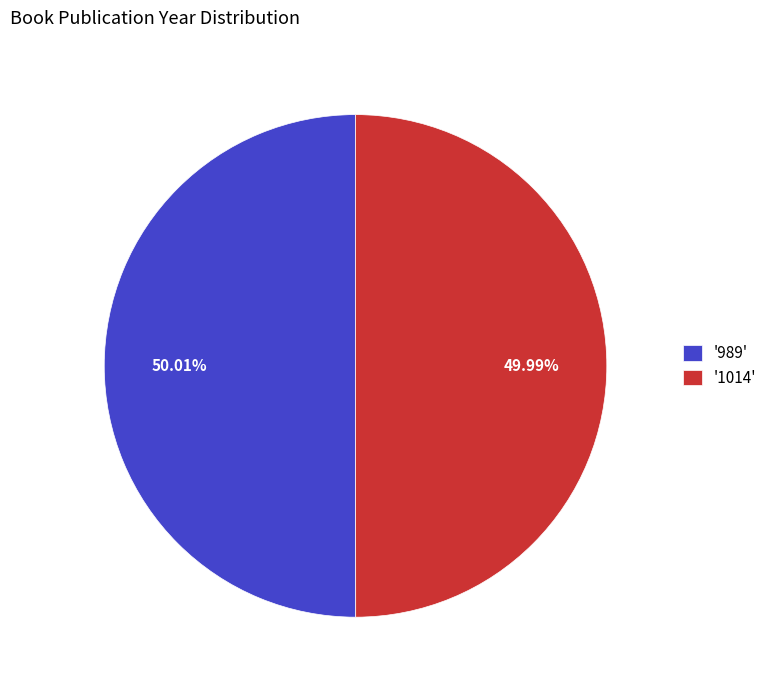

Does any single category account for the majority?

Yes